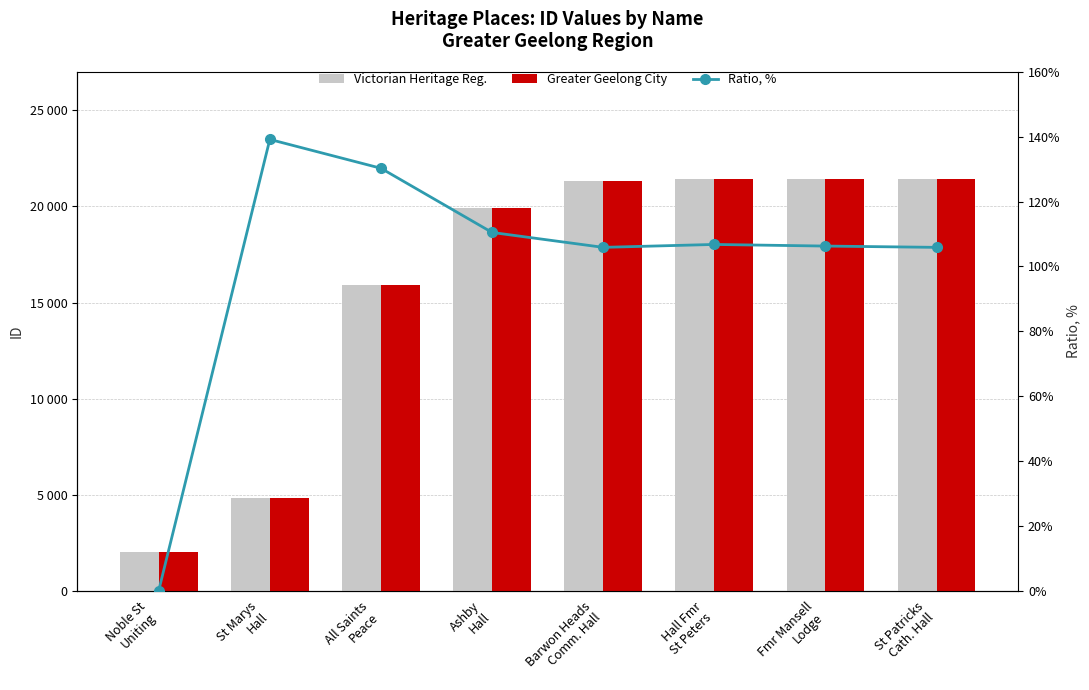

What is the value of the Ratio, % bar at the 4th from the left?

110.5